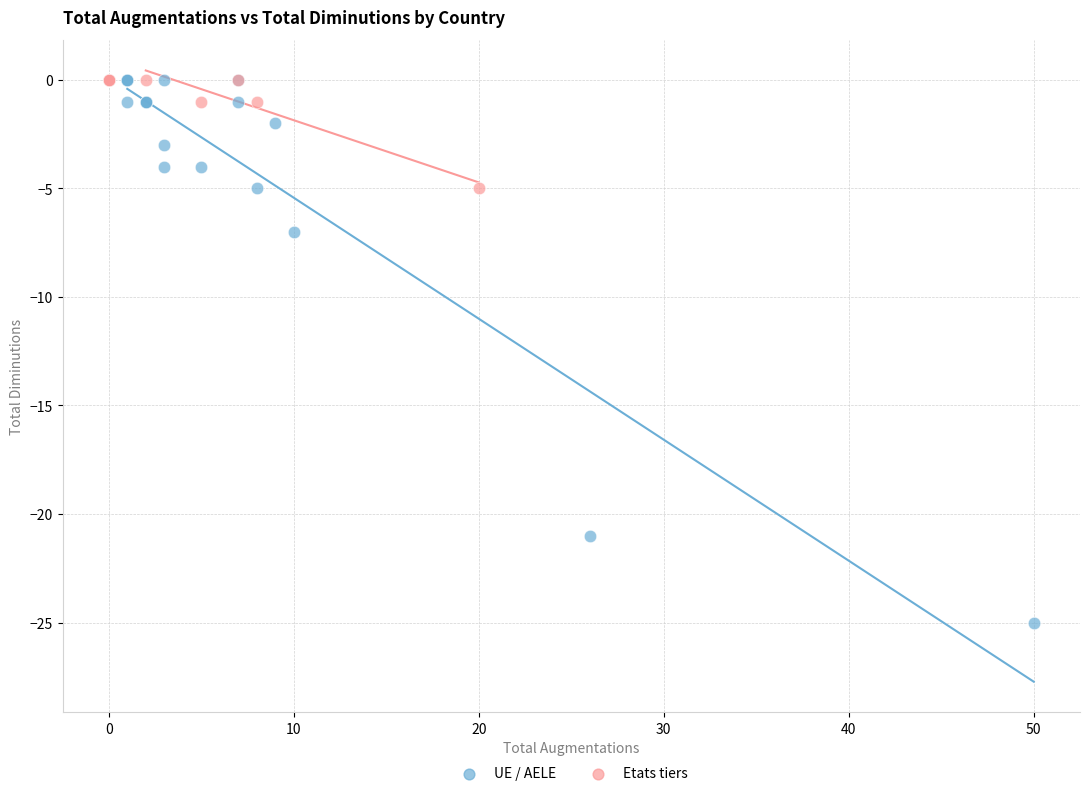

Which series contains the lowest Y value?

UE / AELE